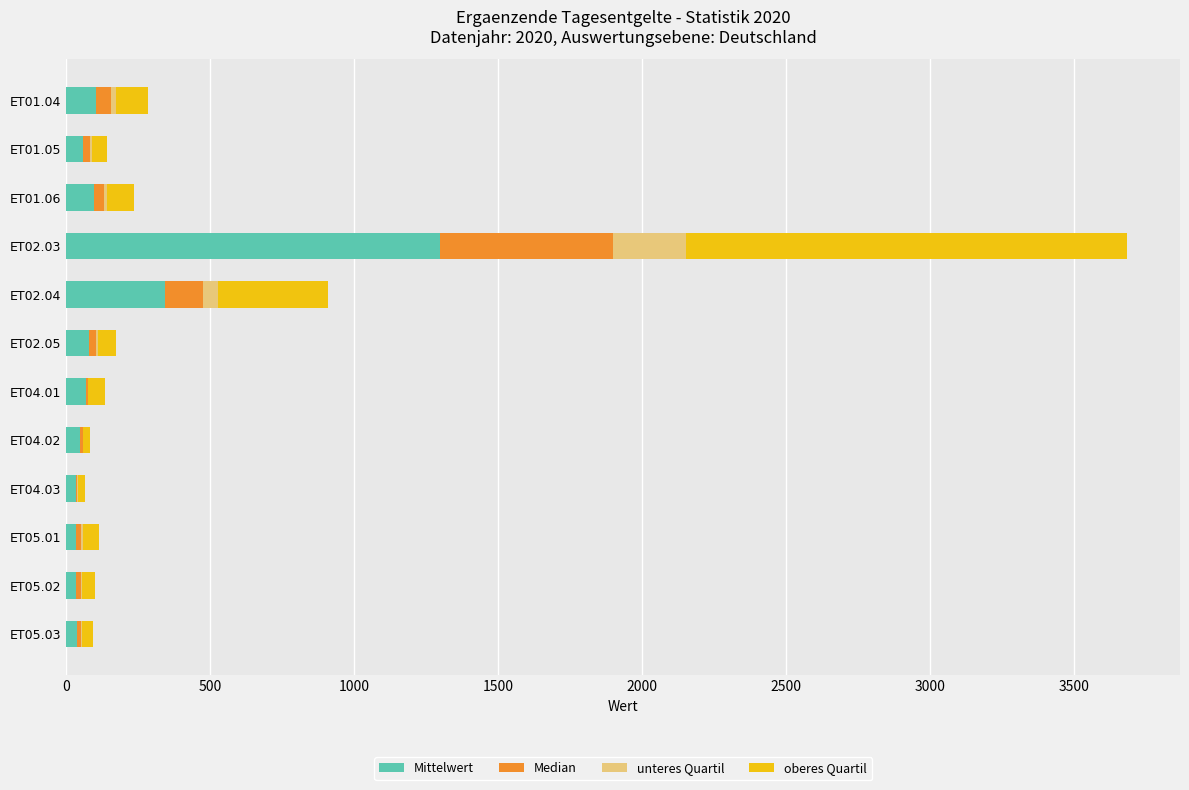

At which category is the sum across all series the highest?

ET02.03